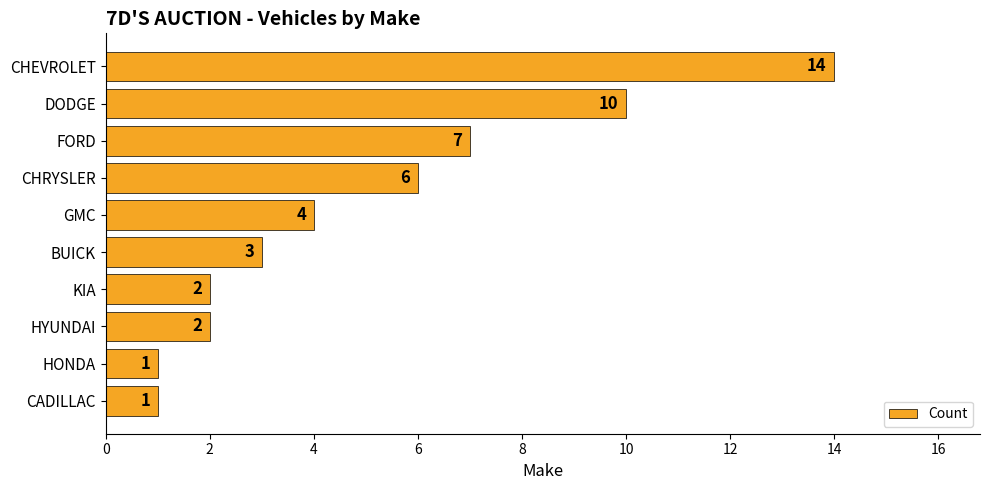

True or false: the data shows 5 at GMC.

False